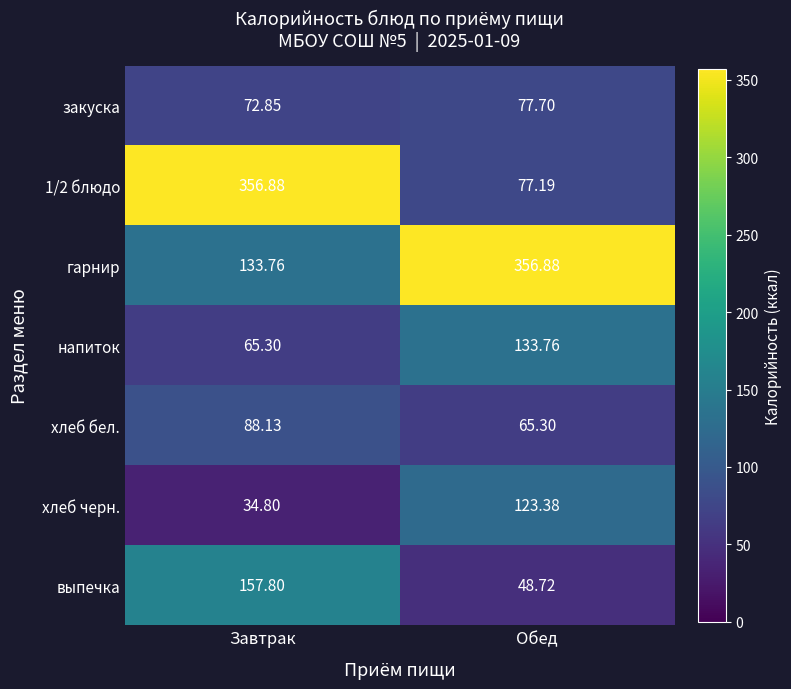

Which category has the lowest value in the гарнир series?

Завтрак